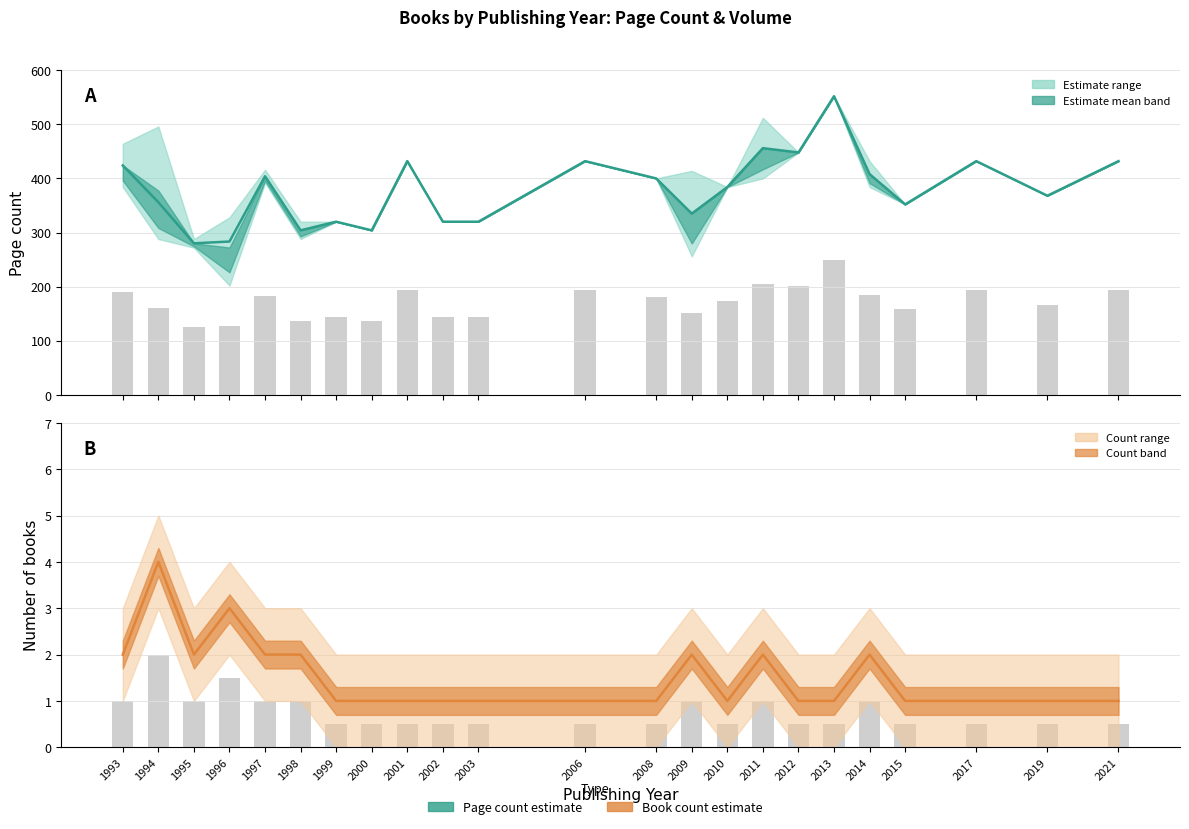

At how many categories does at least one series exceed 405?

9